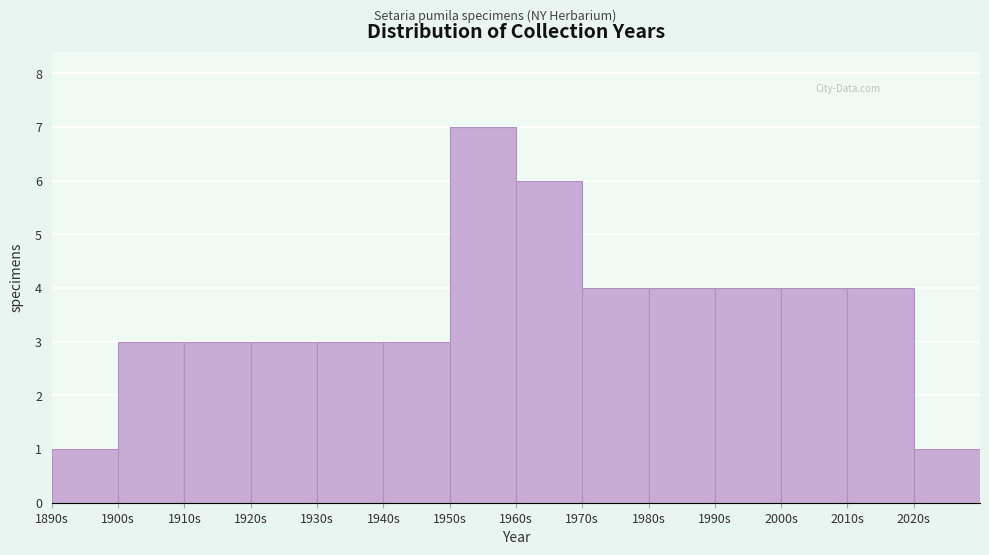

Reading left to right, list every bar in this chart as the range it spans on the x-axis followed by its height. The values are not printed on the chart, so give them approximately, as read against the axis.

1890 to 1900: 1
1900 to 1910: 3
1910 to 1920: 3
1920 to 1930: 3
1930 to 1940: 3
1940 to 1950: 3
1950 to 1960: 7
1960 to 1970: 6
1970 to 1980: 4
1980 to 1990: 4
1990 to 2000: 4
2000 to 2010: 4
2010 to 2020: 4
2020 to 2030: 1